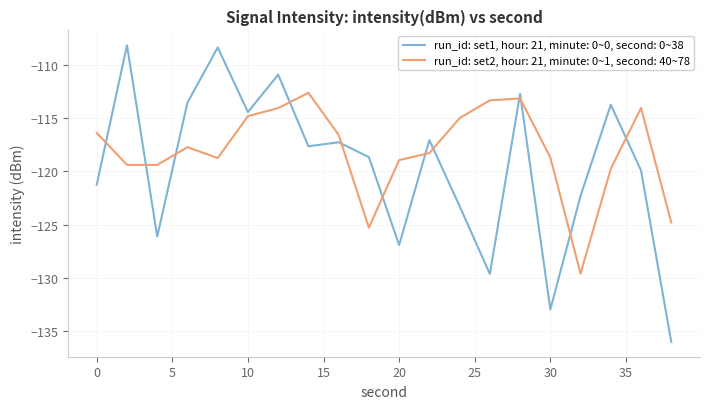

How many intersections are there between run_id: set2, hour: 21, minute: 0~1, second: 40~78 and run_id: set1, hour: 21, minute: 0~0, second: 0~38?

12